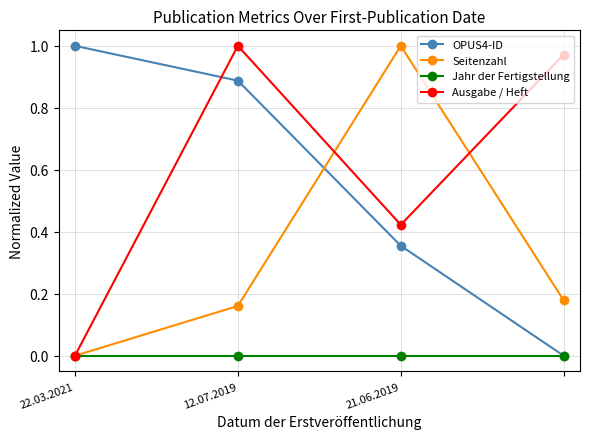

True or false: Ausgabe / Heft has more than 2 points higher than both neighbors.

False